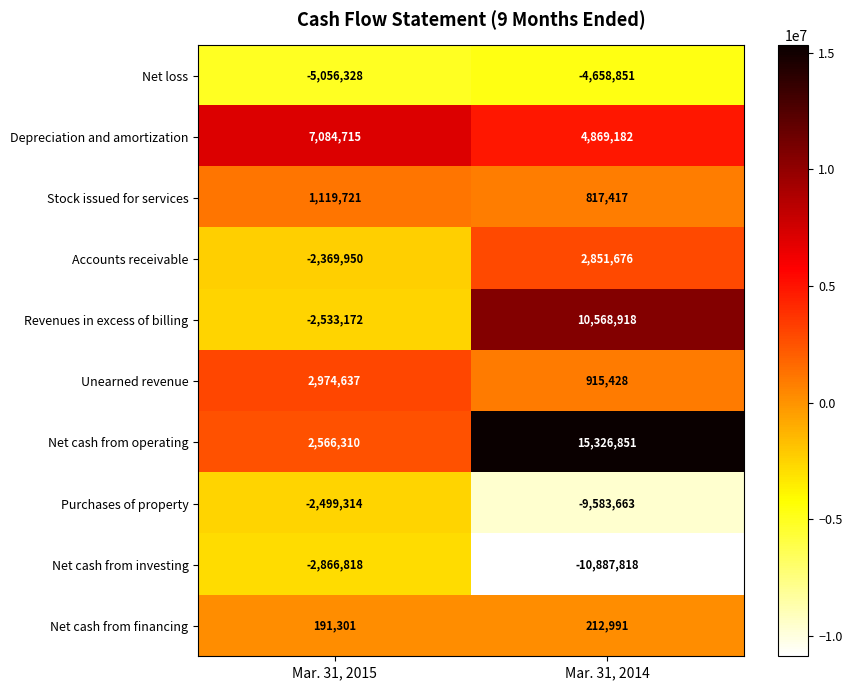

List the series in order of their peak value, lowest first.

Net loss, Net cash from investing, Purchases of property, Net cash from financing, Stock issued for services, Accounts receivable, Unearned revenue, Depreciation and amortization, Revenues in excess of billing, Net cash from operating